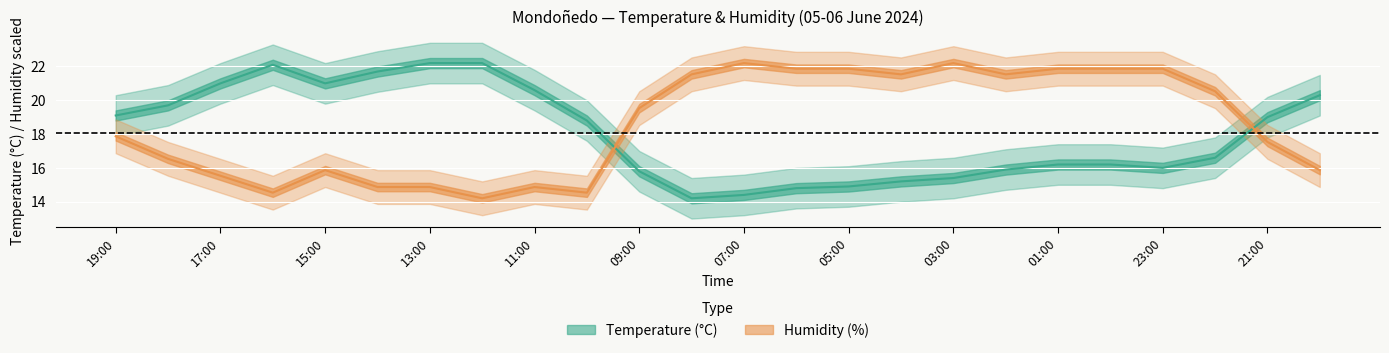

List the labels in order of Humidity (%) value, largest first.

07:00, 03:00, 06:00, 05:00, 01:00, 00:00, 23:00, 08:00, 04:00, 02:00, 22:00, 09:00, 19:00, 21:00, 18:00, 15:00, 20:00, 17:00, 14:00, 13:00, 11:00, 16:00, 10:00, 12:00